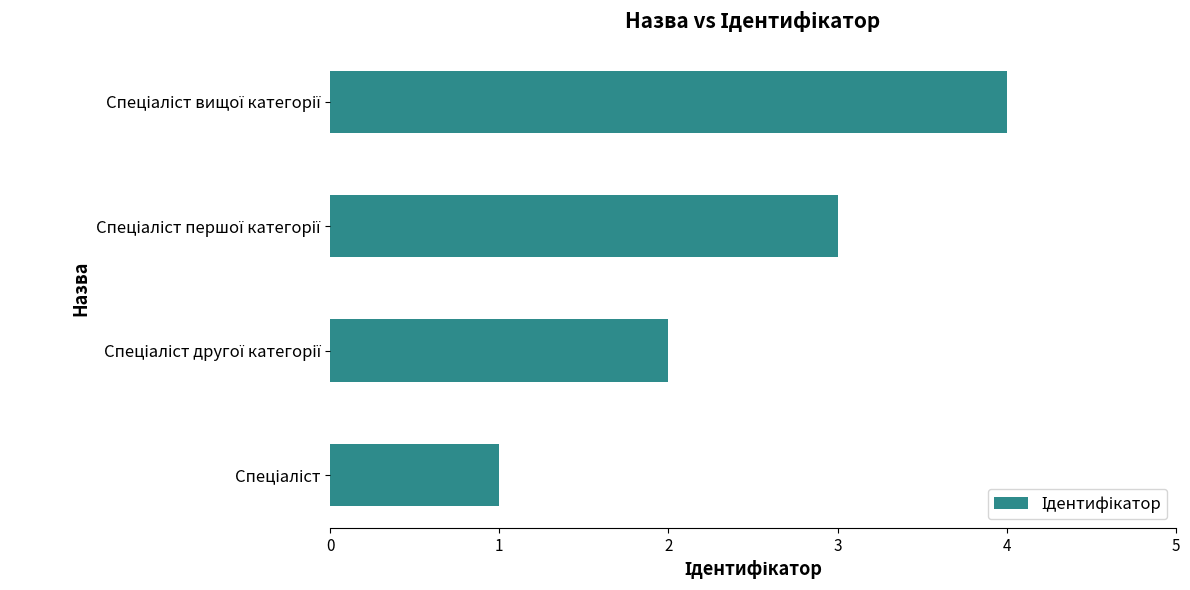

What is the difference between the maximum and minimum values?

3